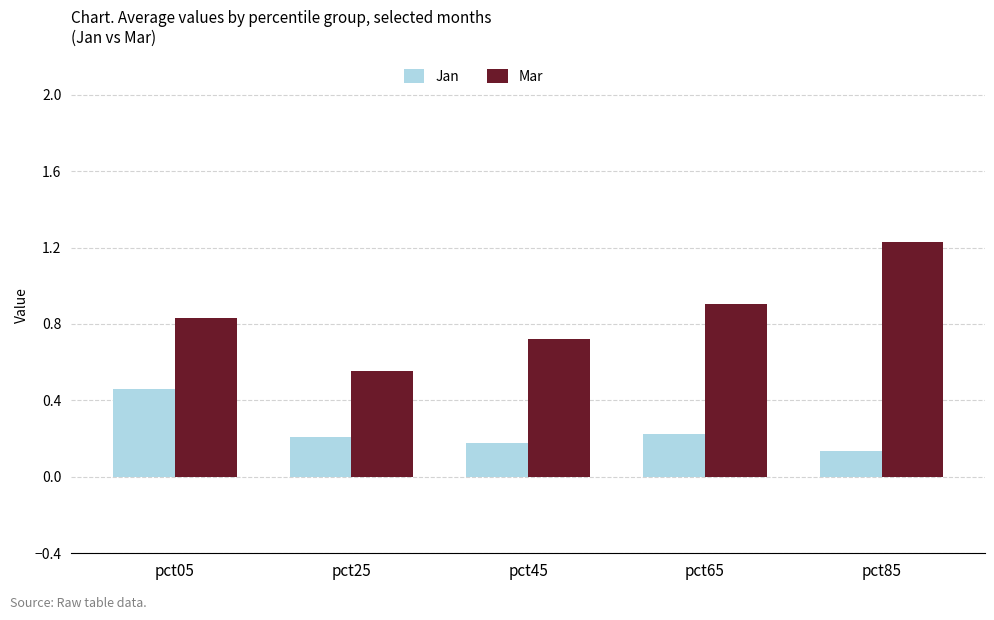

Are the bars grouped side by side (vs. stacked)?

Yes